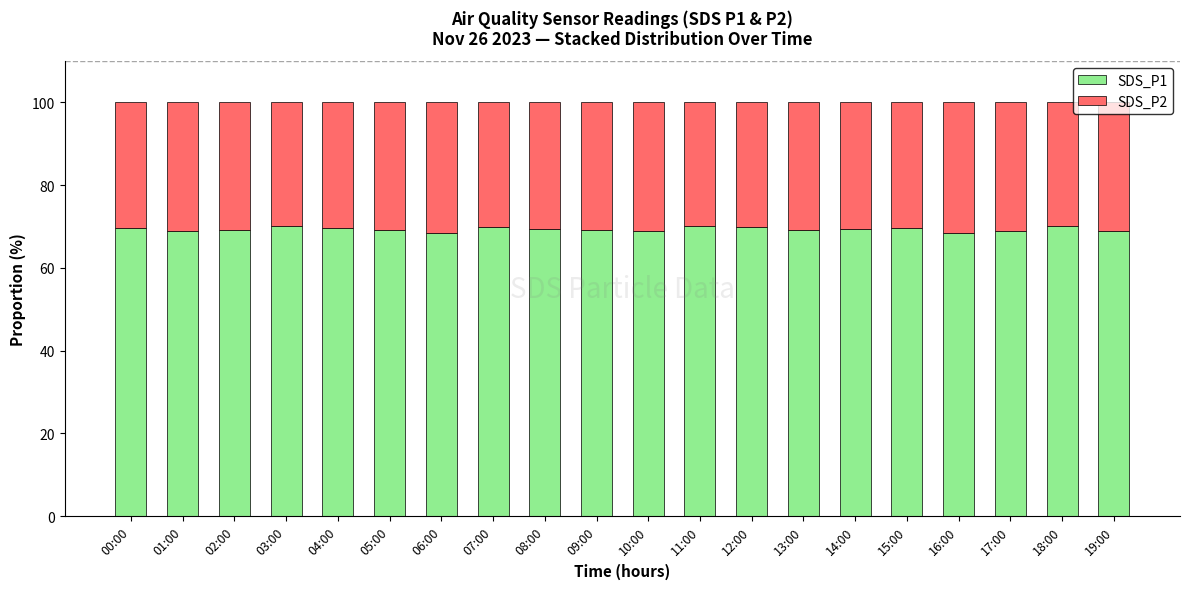

What is the sum of the SDS_P1 values at 16:00 and 15:00?

138.1